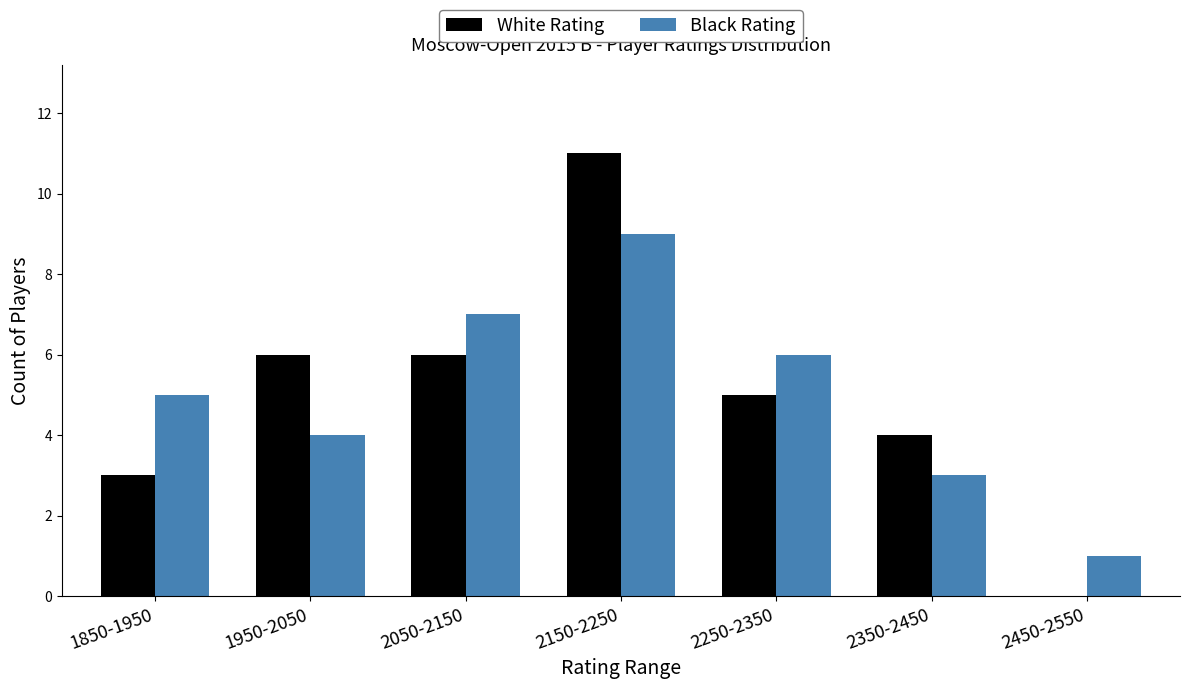

Reading left to right, transcribe all the data shown in this chart.

White Rating: 1850-1950=3	1950-2050=6	2050-2150=6	2150-2250=11	2250-2350=5	2350-2450=4	2450-2550=0
Black Rating: 1850-1950=5	1950-2050=4	2050-2150=7	2150-2250=9	2250-2350=6	2350-2450=3	2450-2550=1